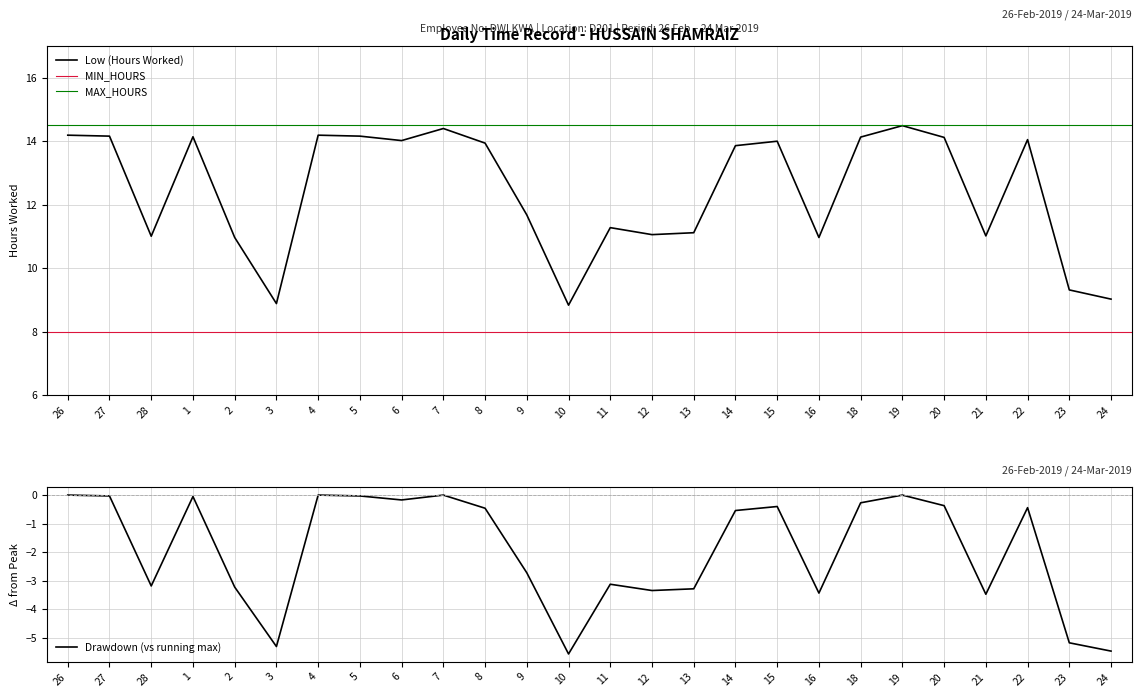

Rank the categories by value from highest to lowest.

19, 7, 26, 4, 27, 5, 1, 18, 20, 22, 6, 15, 8, 14, 9, 11, 13, 12, 21, 28, 2, 16, 23, 24, 3, 10